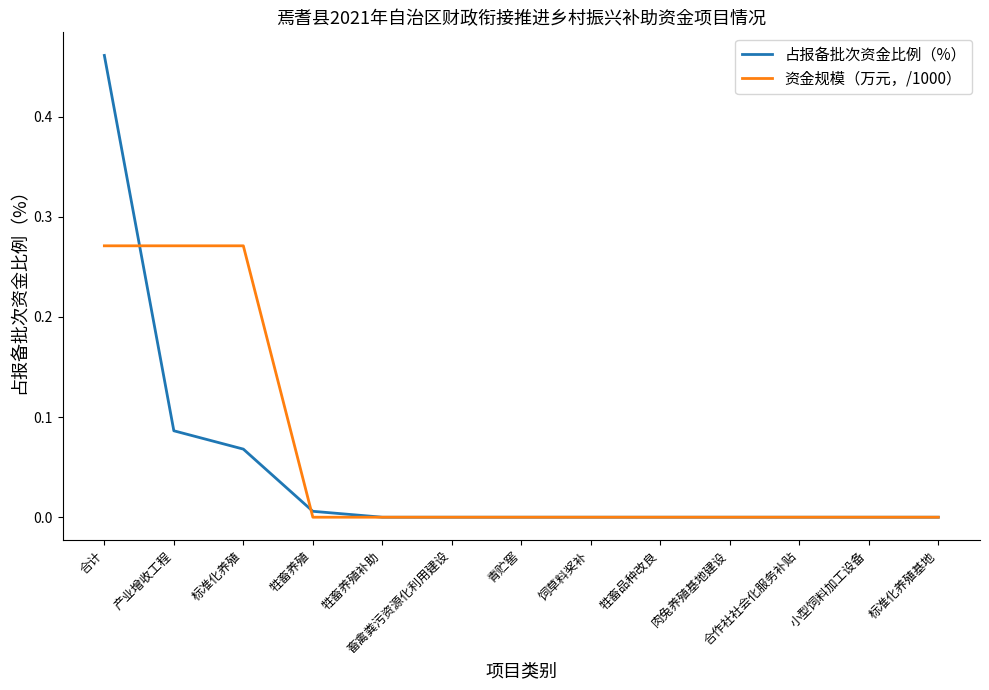

Which series has the widest spread of values?

占报备批次资金比例（%）